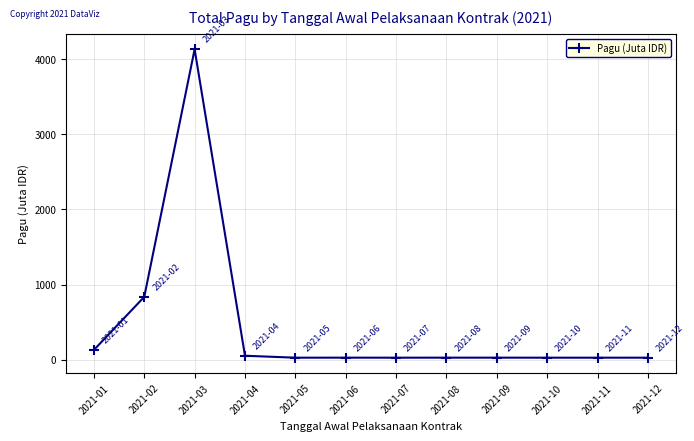

Where is the first local maximum?

2021-03